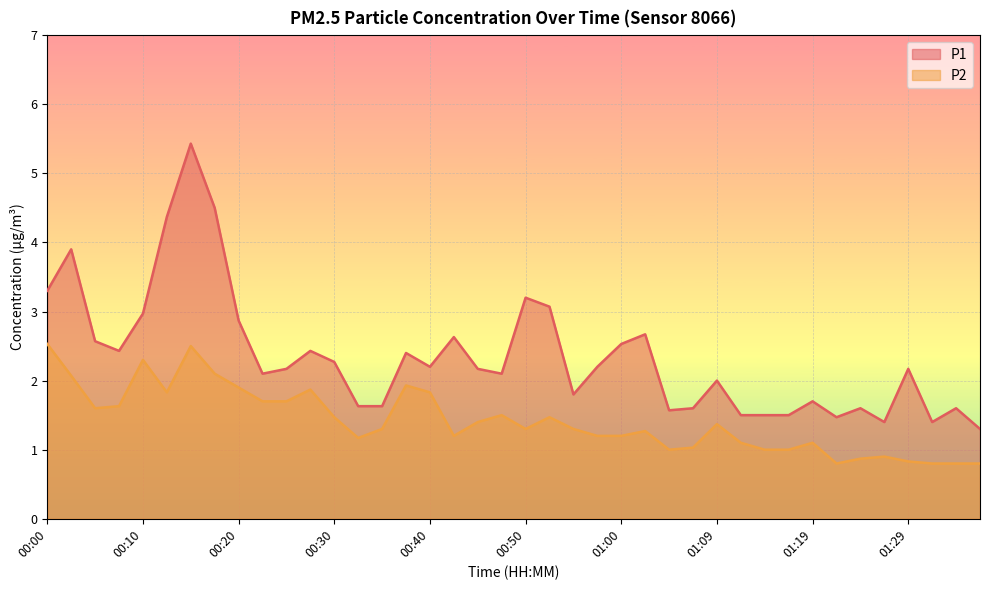

What is the difference between the P2 values at 01:00 and 00:55?

0.1